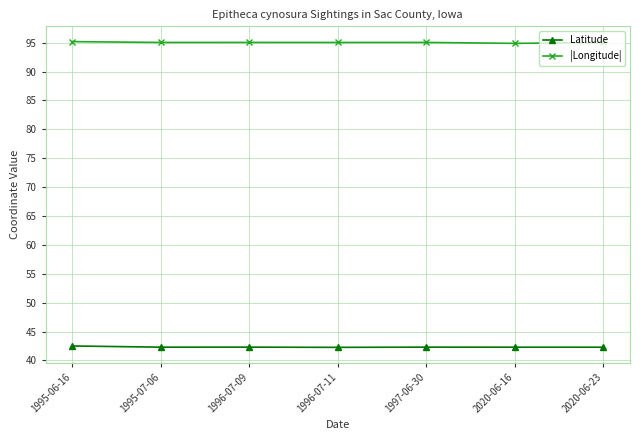

What position from the left is 1996-07-09?

3